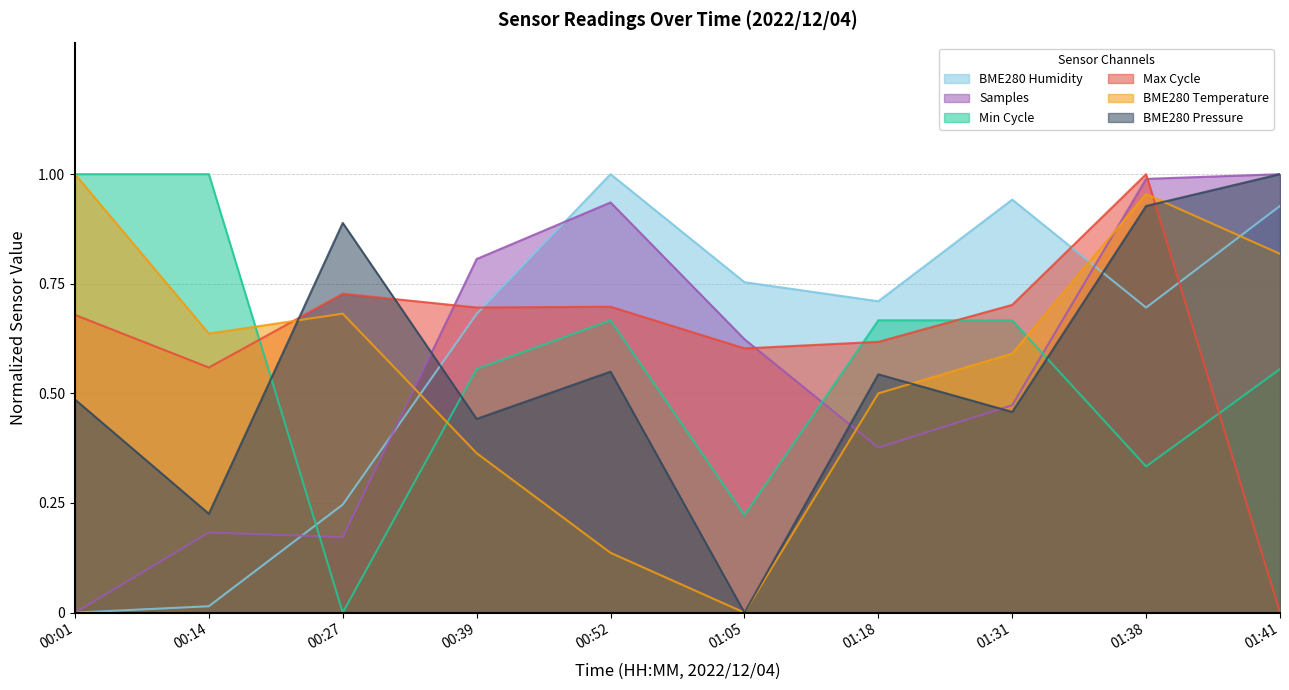

What is the difference between the maximum and minimum values in the Samples series?

1.0